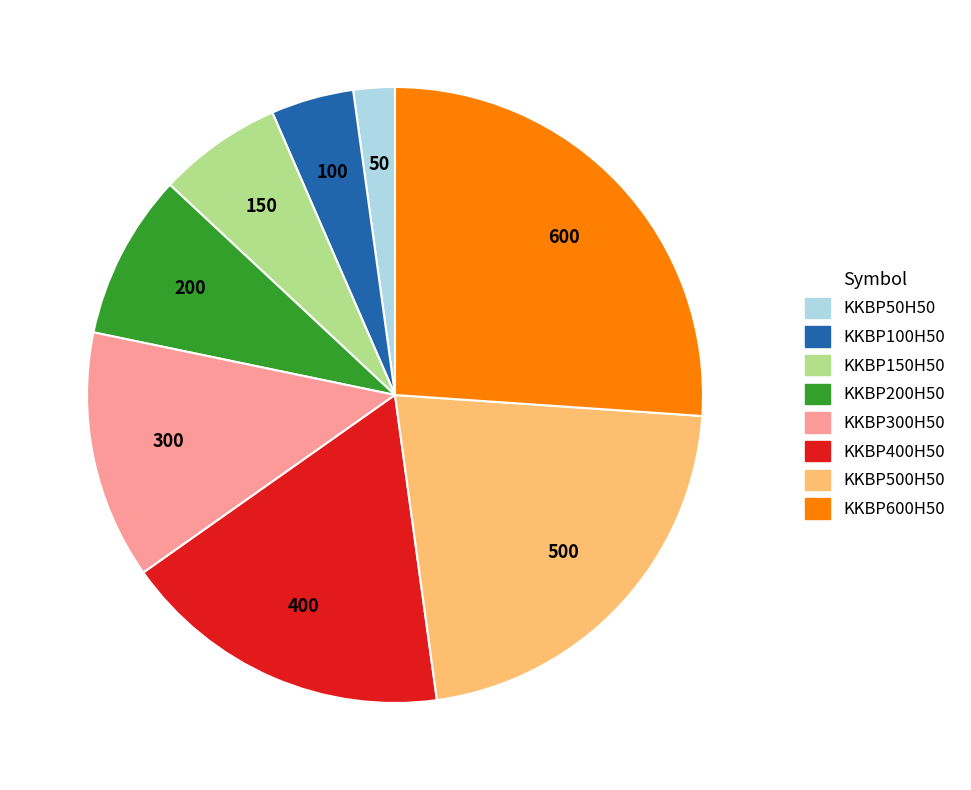

Does any single category account for the majority?

No